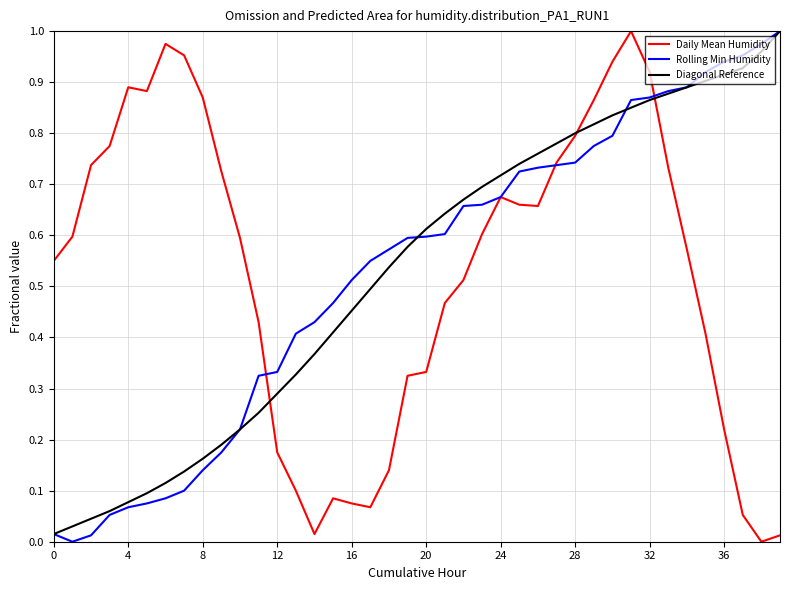

Where do Daily Mean Humidity and Rolling Min Humidity first cross each other?

11 and 12